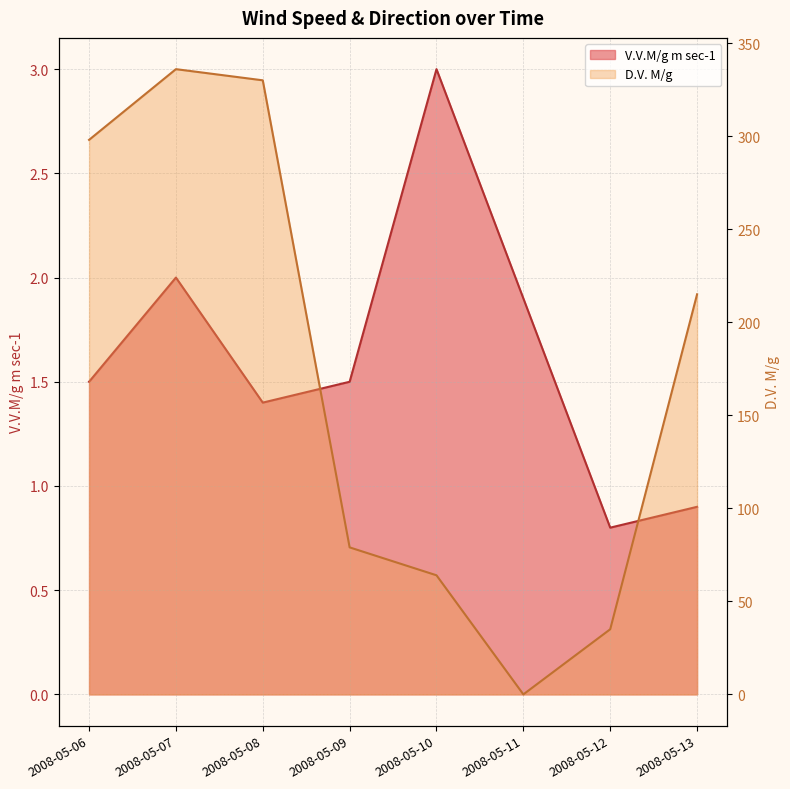

The V.V.M/g m sec-1 series shows 0.7 at 2008-05-06. True or false?

False